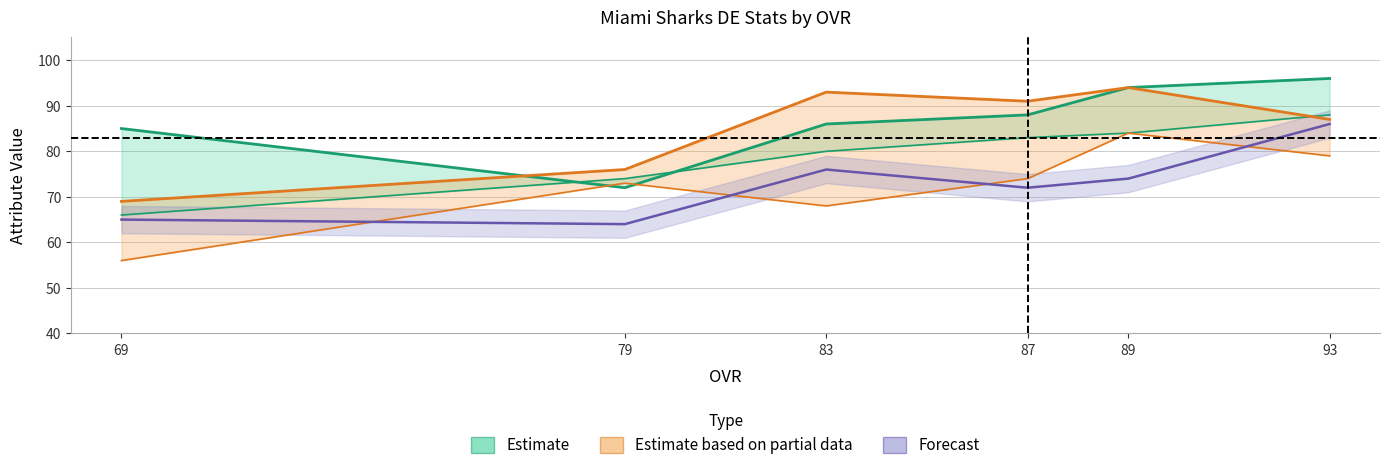

Where does the jumping series first go above 74?

83